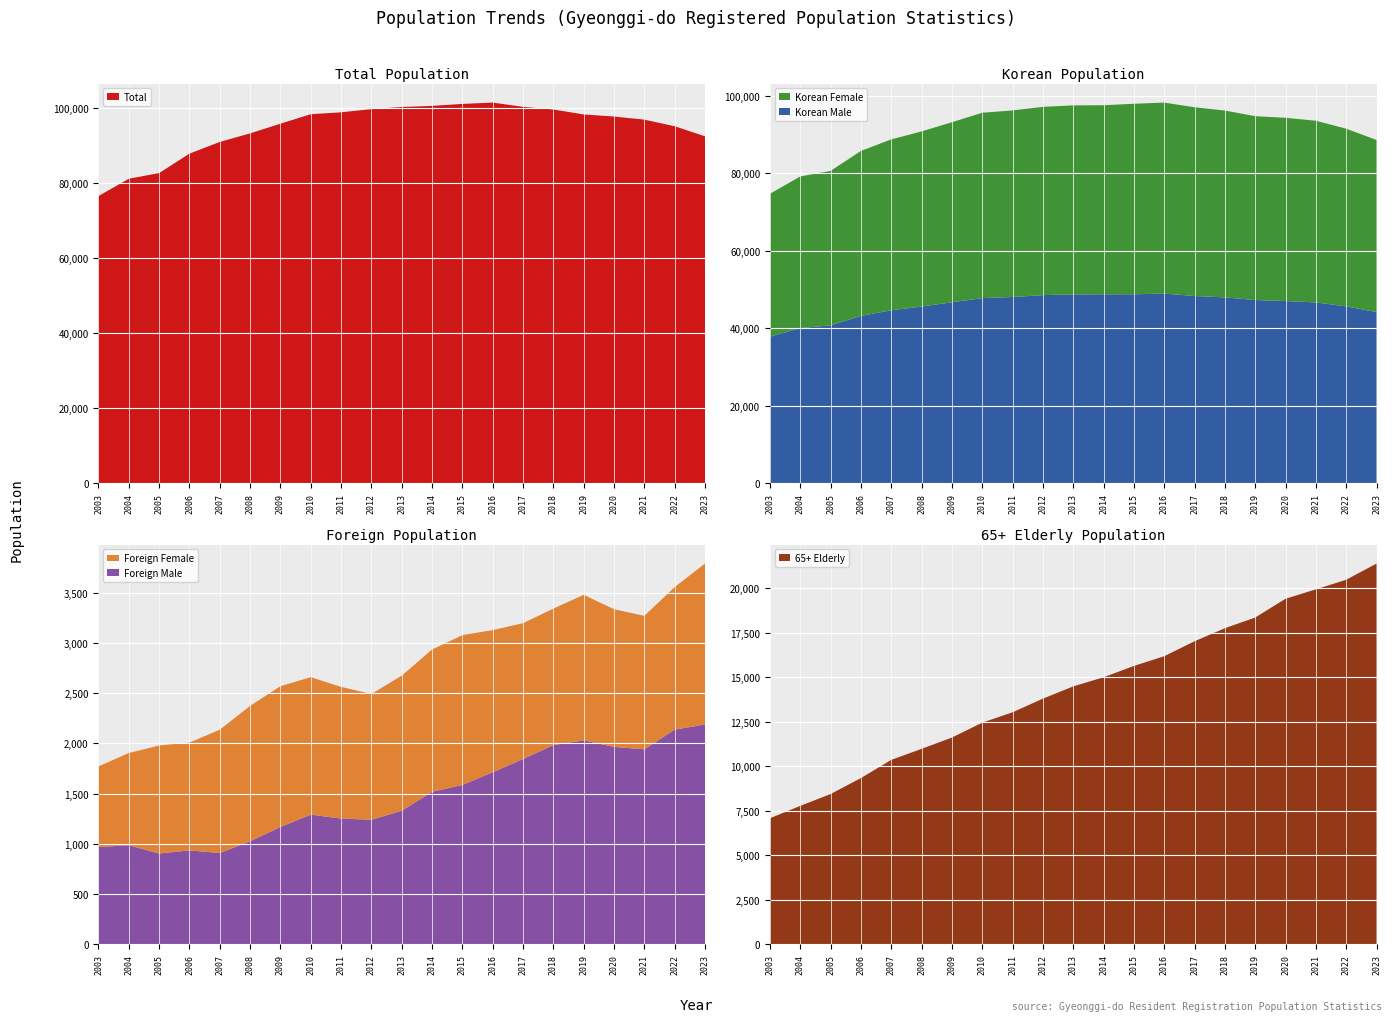

Reading left to right, transcribe all the data shown in this chart.

Total: 2003=76505	2004=81117	2005=82623	2006=87810	2007=90915	2008=93207	2009=95779	2010=98311	2011=98814	2012=99666	2013=100230	2014=100528	2015=101050	2016=101403	2017=100266	2018=99566	2019=98245	2020=97687	2021=96860	2022=95100	2023=92414
Korean Male: 2003=37862	2004=40060	2005=40770	2006=43206	2007=44669	2008=45623	2009=46726	2010=47798	2011=48091	2012=48570	2013=48765	2014=48789	2015=48794	2016=48970	2017=48344	2018=47988	2019=47308	2020=47038	2021=46694	2022=45673	2023=44198
Korean Female: 2003=36873	2004=39154	2005=39875	2006=42597	2007=44111	2008=45212	2009=46485	2010=47855	2011=48162	2012=48605	2013=48792	2014=48806	2015=49180	2016=49307	2017=48727	2018=48238	2019=47460	2020=47315	2021=46898	2022=45873	2023=44428
Foreign Male: 2003=968	2004=985	2005=903	2006=934	2007=908	2008=1024	2009=1167	2010=1290	2011=1251	2012=1239	2013=1329	2014=1517	2015=1585	2016=1712	2017=1843	2018=1982	2019=2029	2020=1964	2021=1940	2022=2136	2023=2187
Foreign Female: 2003=802	2004=918	2005=1075	2006=1073	2007=1227	2008=1348	2009=1401	2010=1368	2011=1310	2012=1252	2013=1344	2014=1416	2015=1491	2016=1414	2017=1352	2018=1358	2019=1448	2020=1370	2021=1328	2022=1418	2023=1601
65+ Elderly: 2003=7077	2004=7771	2005=8435	2006=9332	2007=10352	2008=10971	2009=11605	2010=12441	2011=13025	2012=13791	2013=14477	2014=14989	2015=15626	2016=16172	2017=17011	2018=17744	2019=18344	2020=19397	2021=19926	2022=20464	2023=21372